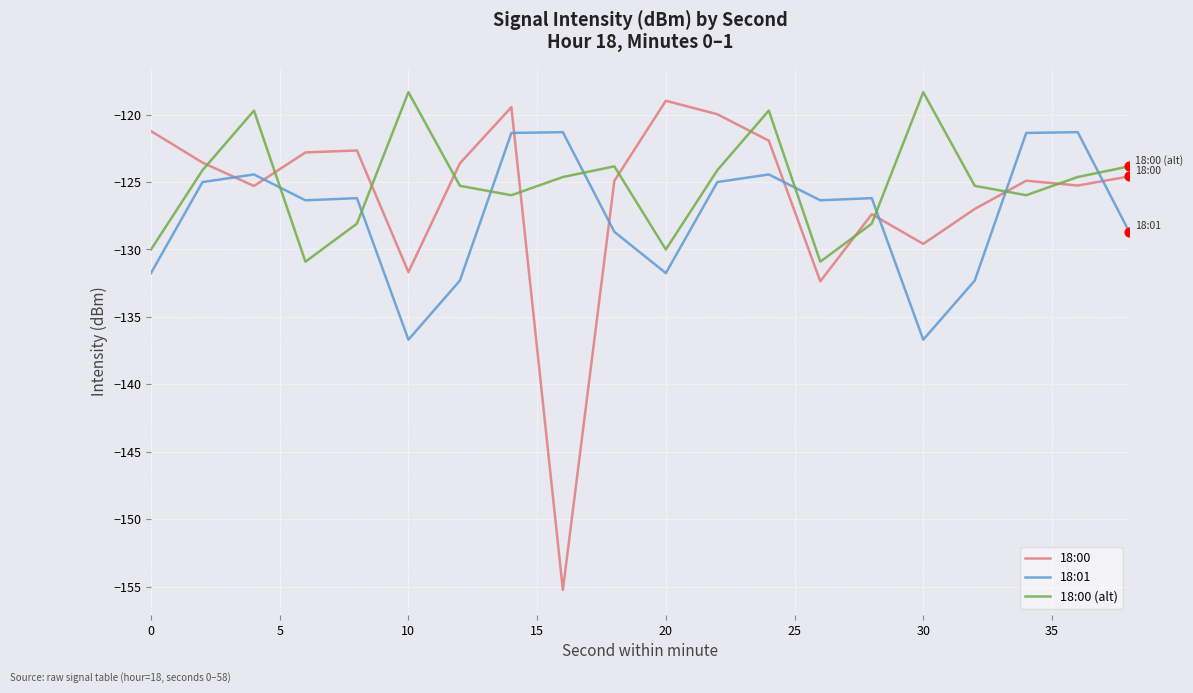

What is the difference between the maximum and minimum values in the 18:00 (alt) series?

12.6